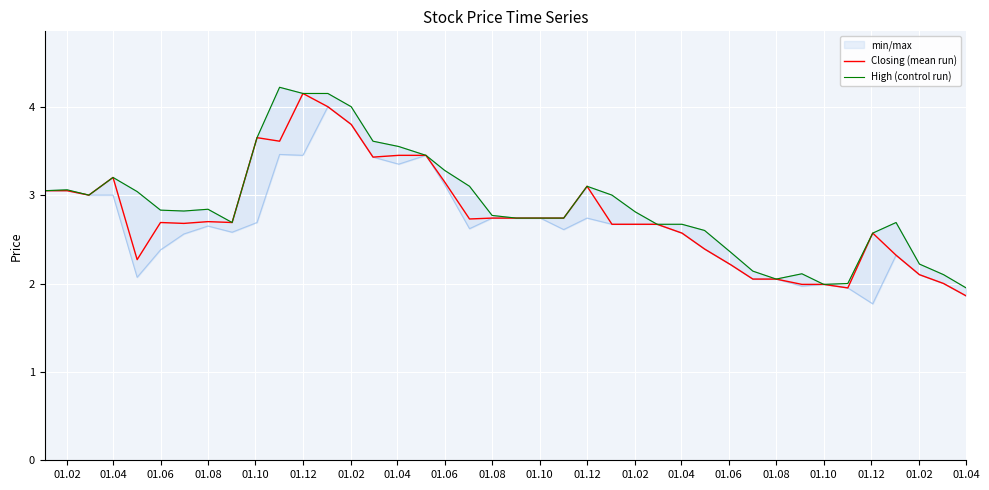

True or false: Closing (mean run) and High (control run) cross at least once.

False